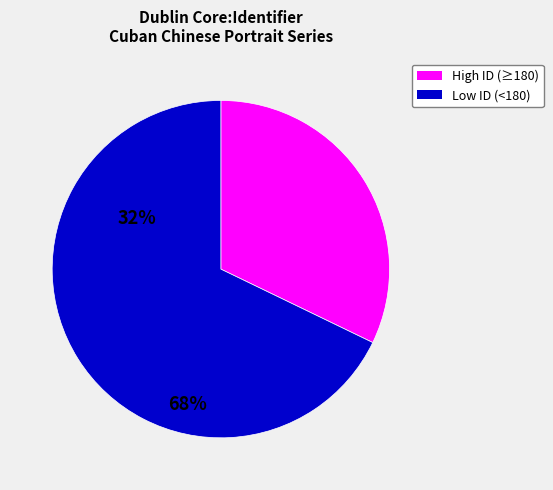

How many segments does this pie chart have?

2